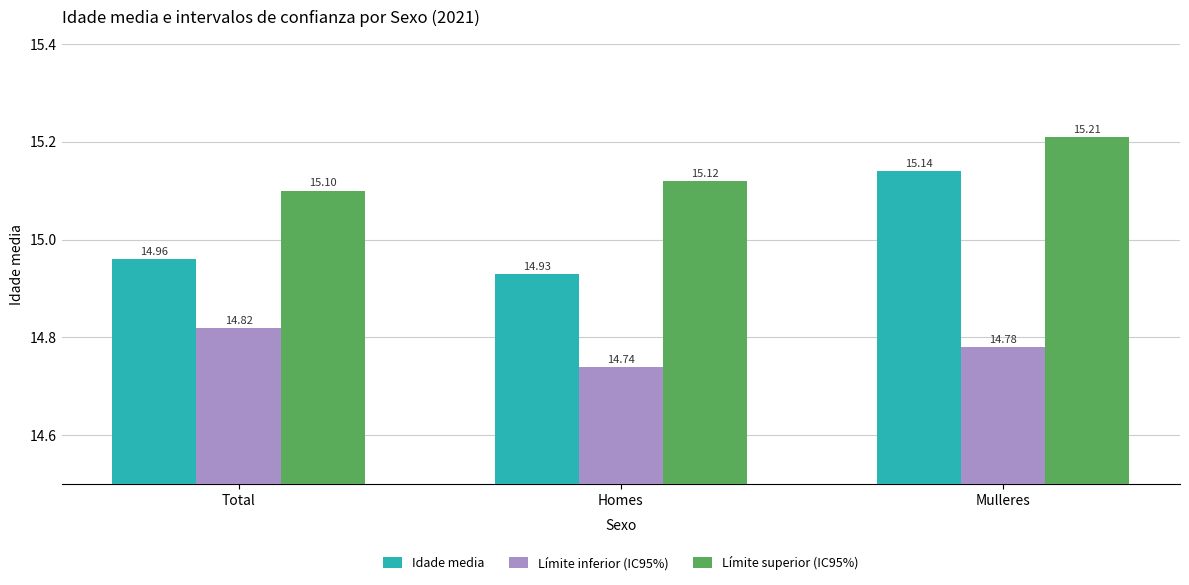

What is the label of the 2nd bar from the right?

Homes